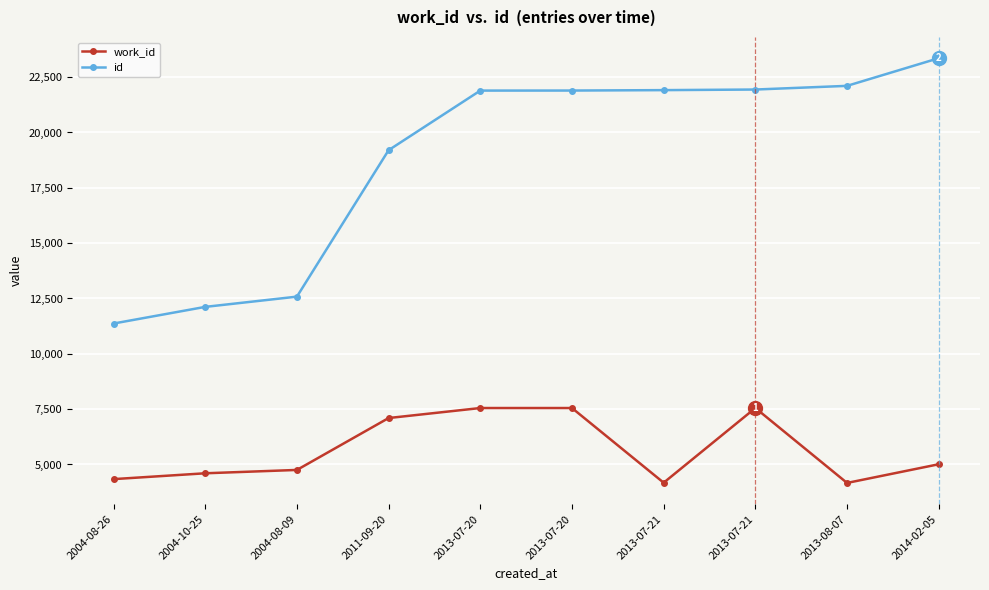

What is the minimum value shown in the chart?

4167